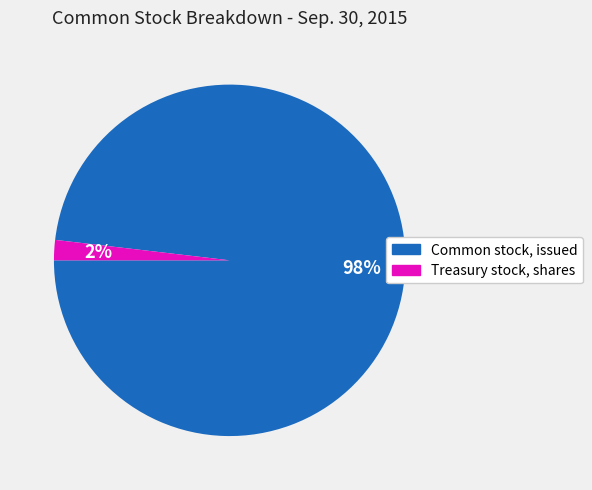

Which category has the smallest portion of the pie?

Treasury stock, shares